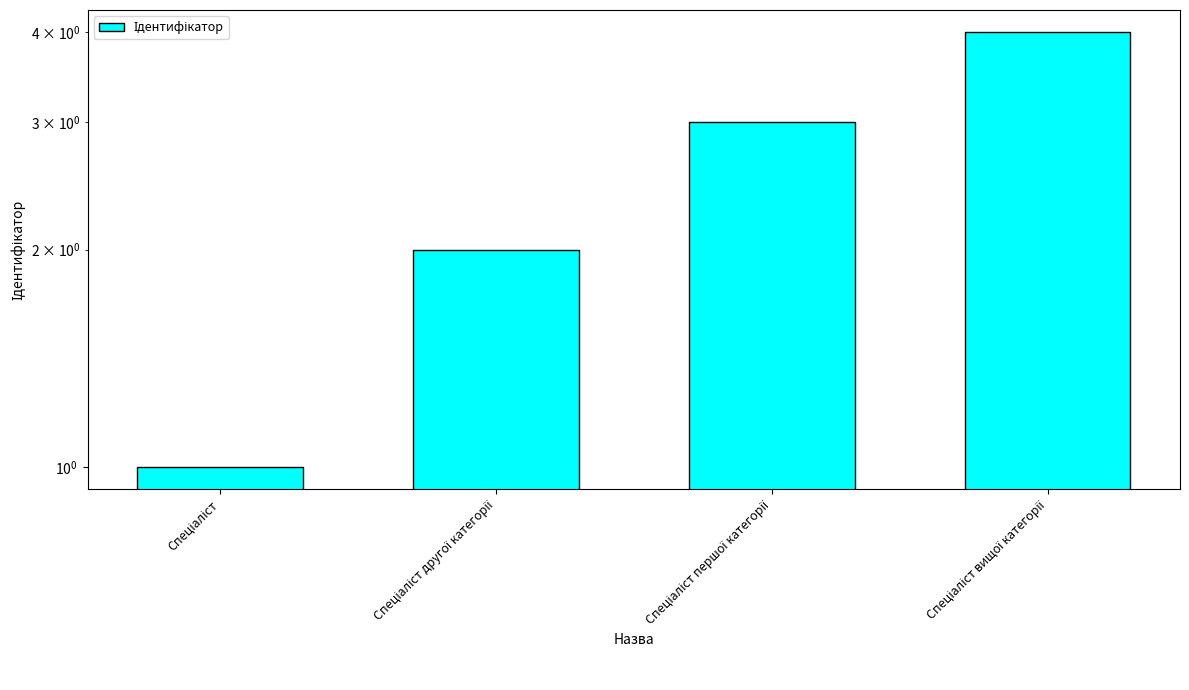

True or false: the data shows 2 at Спеціаліст.

False